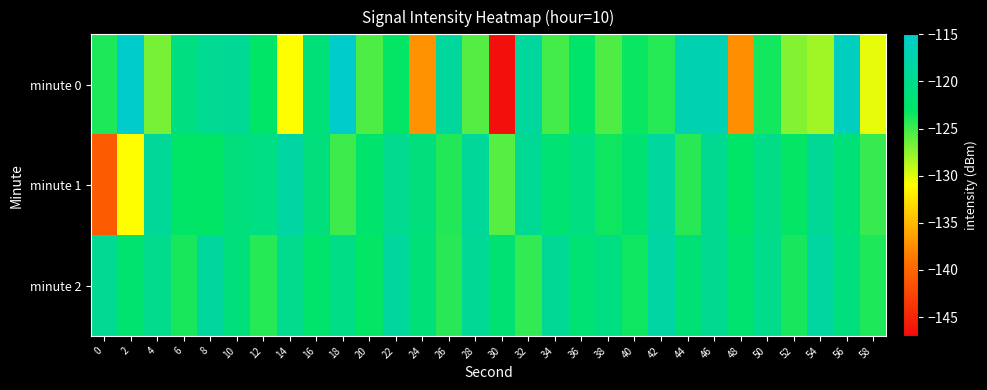

At 16, list the series in order from smallest to largest.

minute 2, minute 0, minute 1